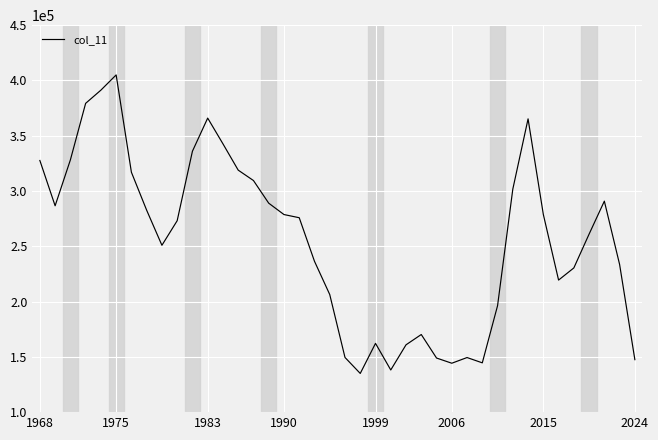

What is the maximum value shown in the chart?

405000.0